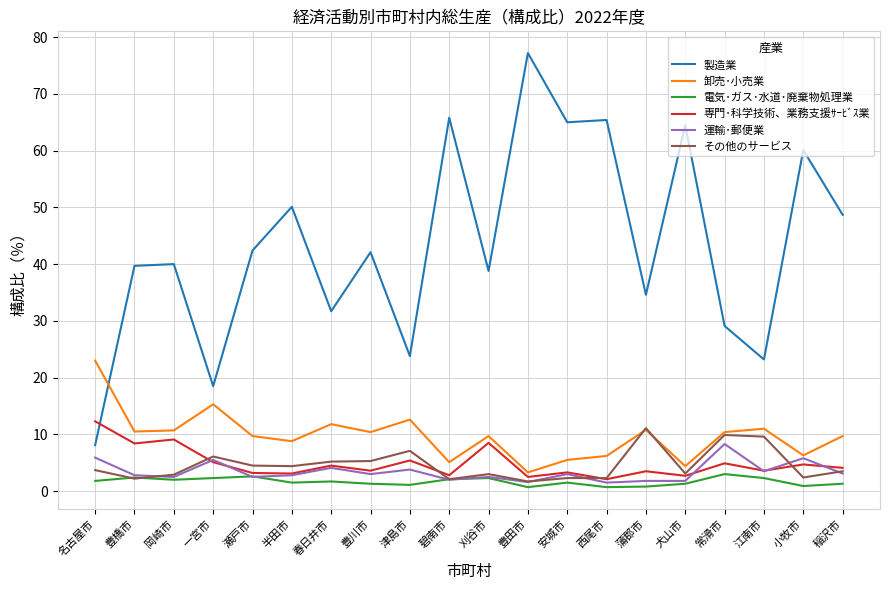

What is the spread (max minus min) of values at 安城市?

63.5